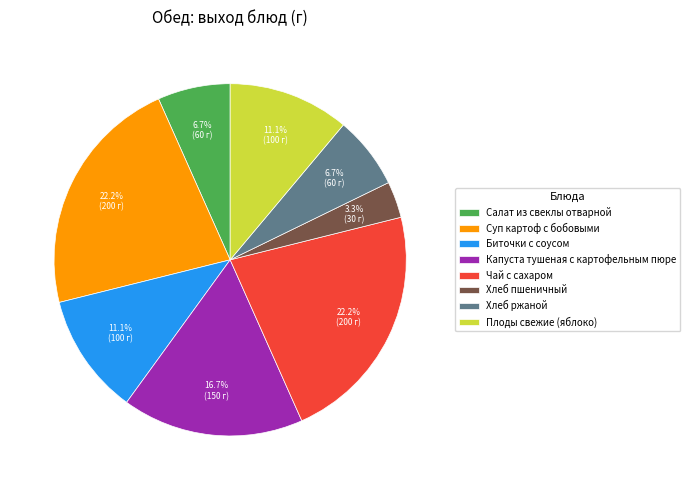

What portion of the pie excludes Чай с сахаром?

77.8%